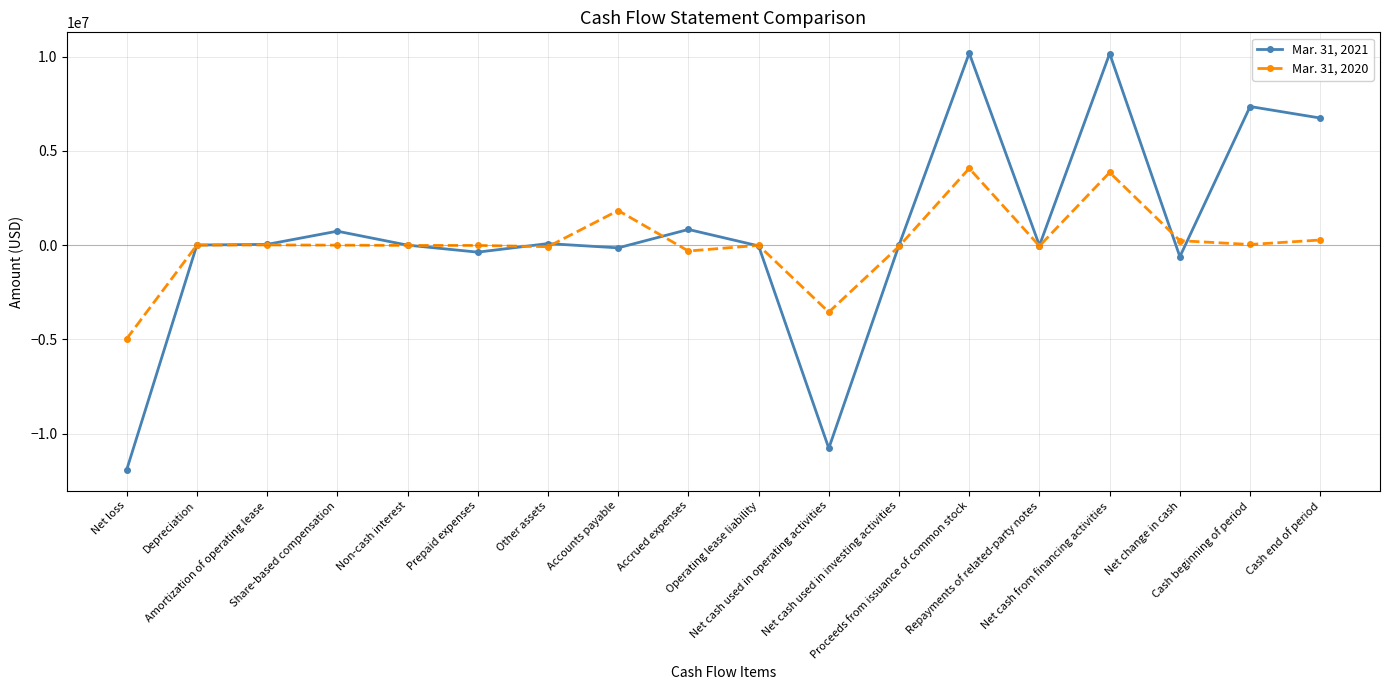

At how many categories does at least one series exceed 1470342?

5